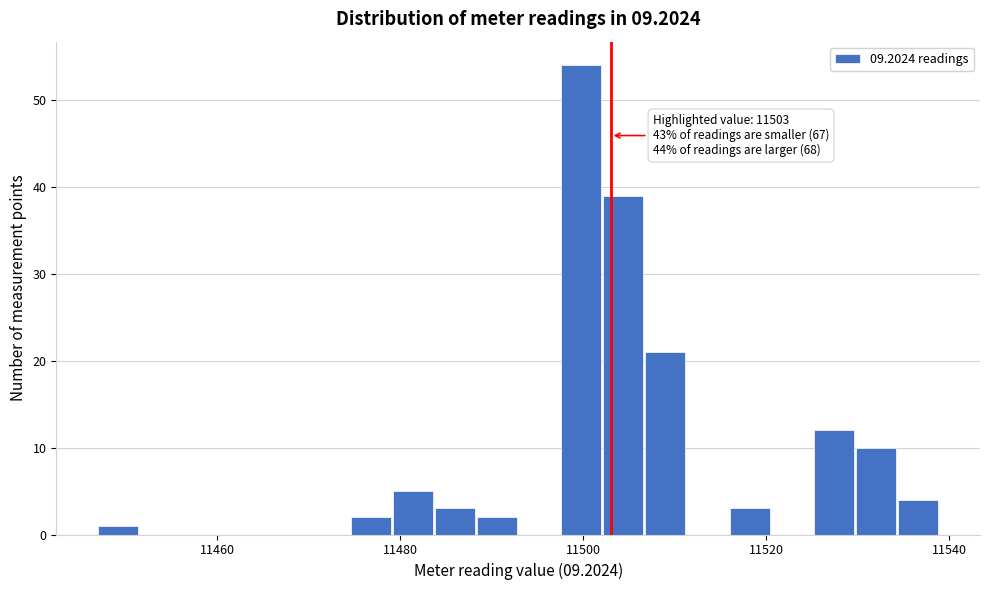

Read against the x-axis, roughly where is the centre of the tallest bar?

11500